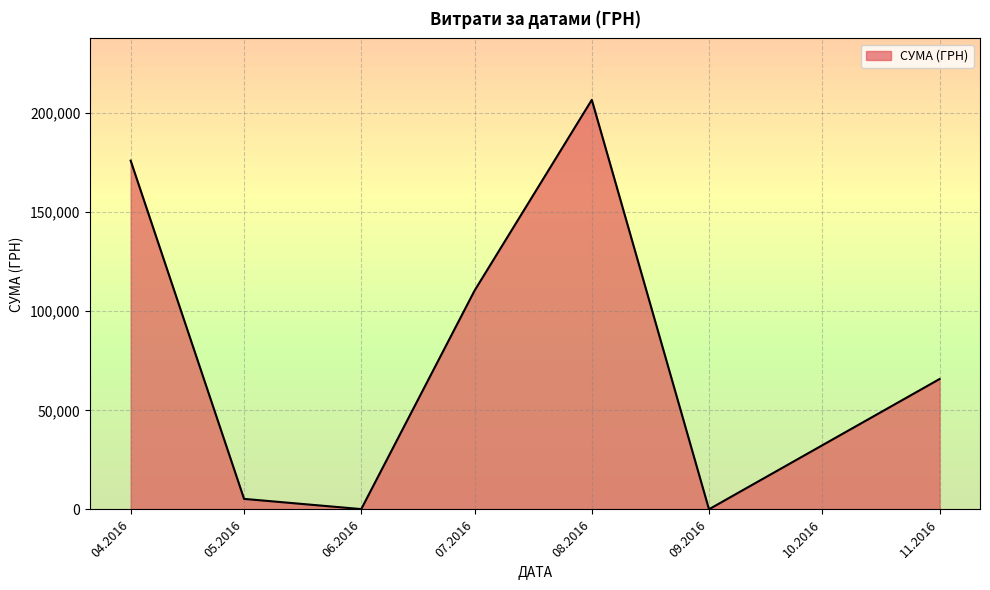

Approximately how many times larger is the value at 08.2016 compared to 05.2016?

38.8